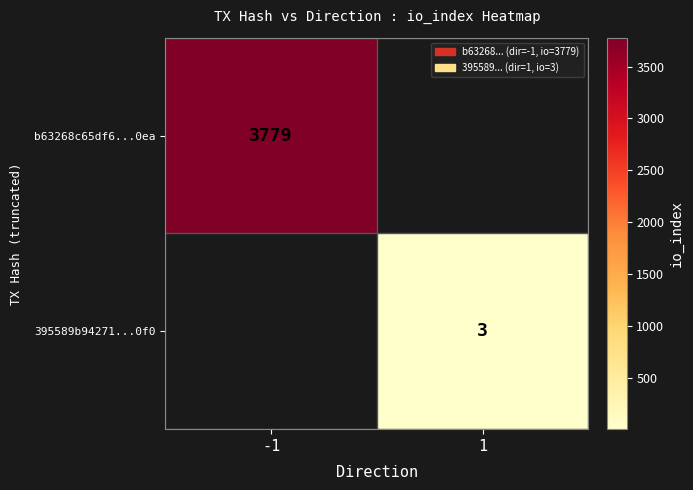

Which has a higher value, 1 or -1?

-1